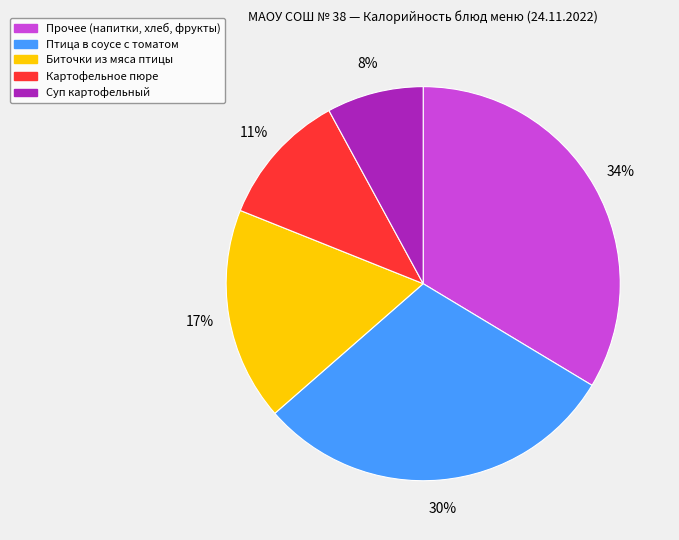

To the nearest percent, what is the difference between the largest and smallest slice percentages?

26%